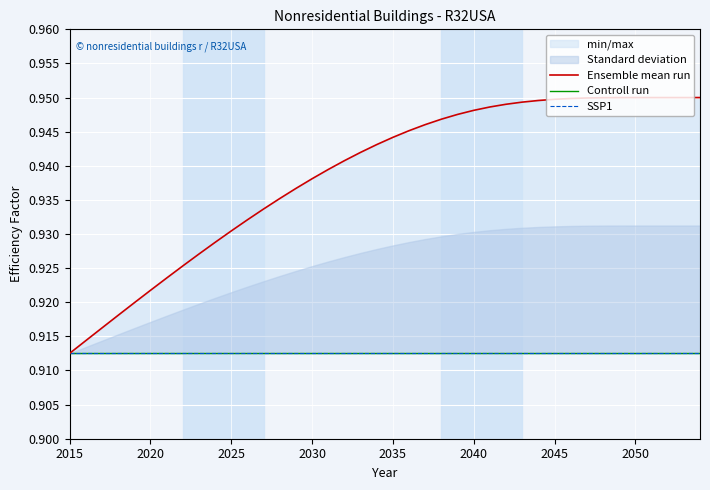

Where is SSP1 nearest to the value 0?

2015